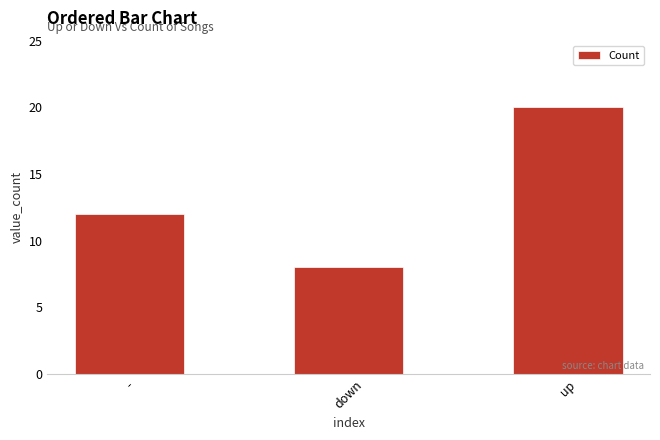

What is the change in value from - to down?

-4